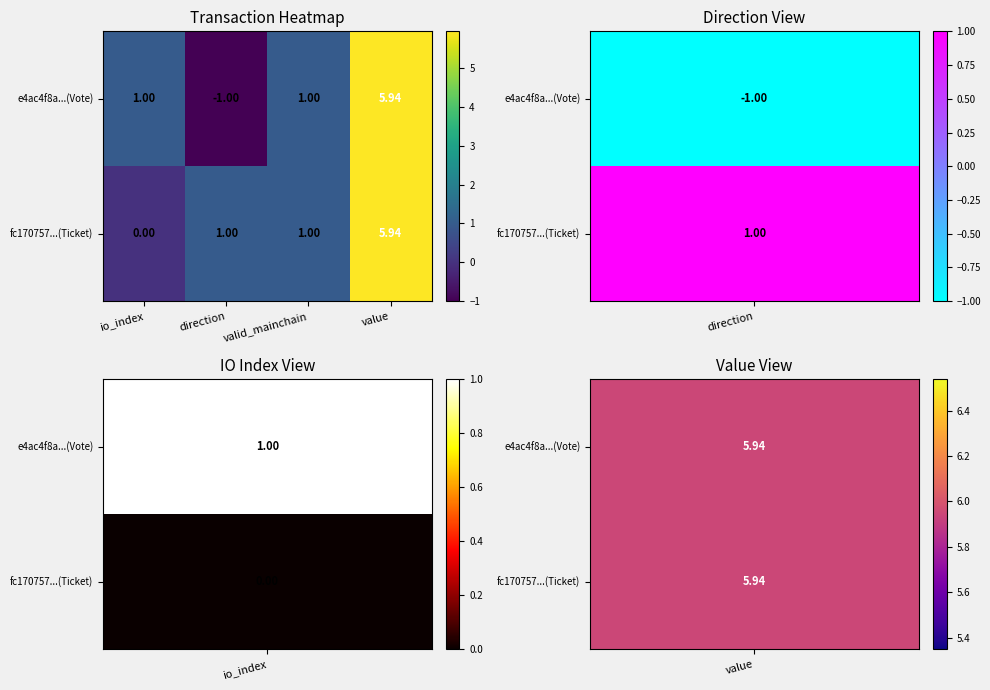

Which label corresponds to the largest value in the chart?

value